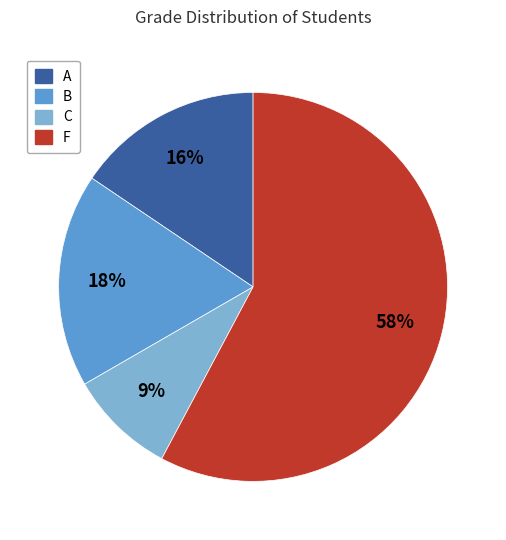

What percentage is the C slice, to the nearest percent?

9%